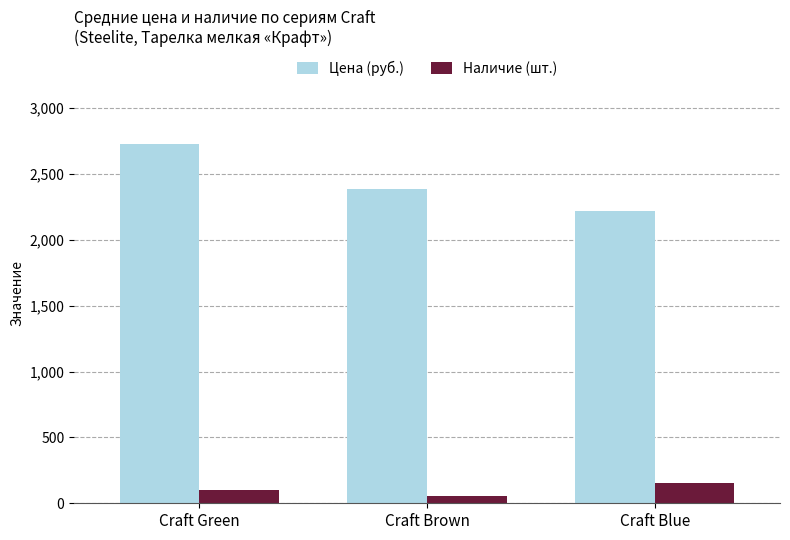

What is the label of the 3rd bar from the right?

Craft Green